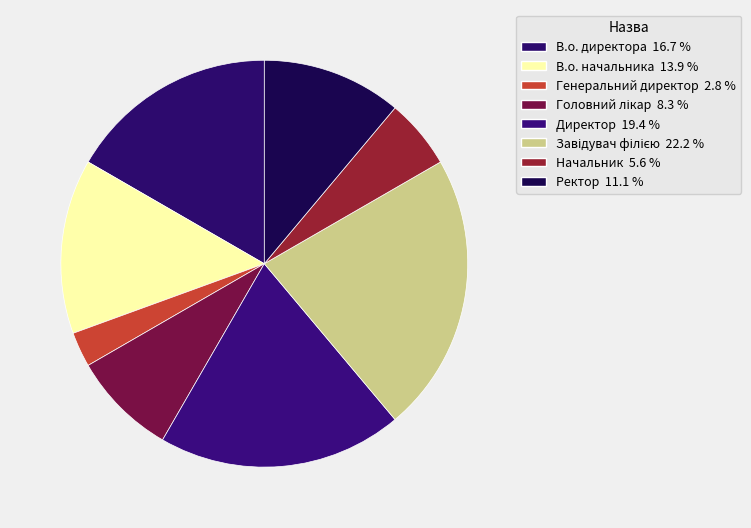

What is the change in value from В.о. начальника to Завідувач філією?

+3